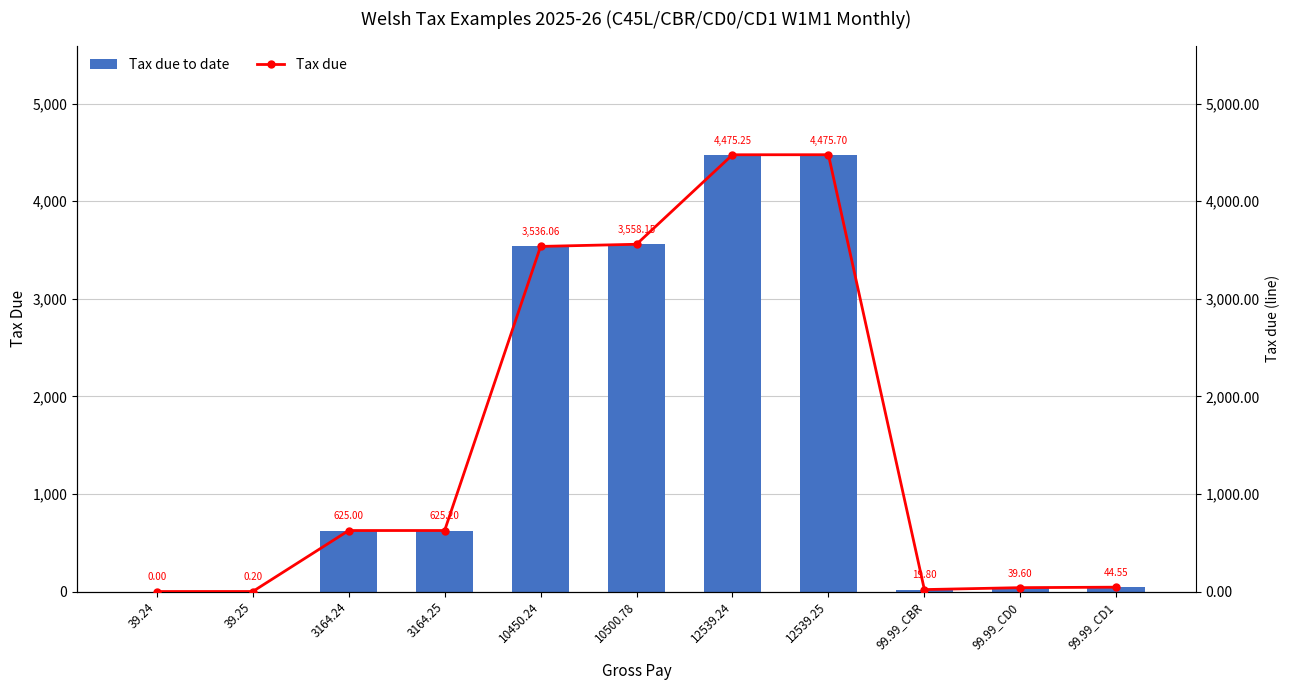

Read the Tax due to date value at 99.99_CD1.

44.5